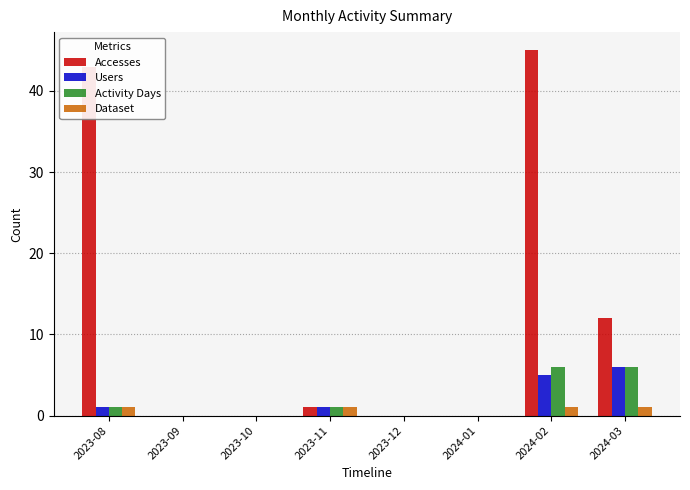

Reading left to right, list all the values displayed in this chart.

Accesses: 2023-08=43	2023-09=0	2023-10=0	2023-11=1	2023-12=0	2024-01=0	2024-02=45	2024-03=12
Users: 2023-08=1	2023-09=0	2023-10=0	2023-11=1	2023-12=0	2024-01=0	2024-02=5	2024-03=6
Activity Days: 2023-08=1	2023-09=0	2023-10=0	2023-11=1	2023-12=0	2024-01=0	2024-02=6	2024-03=6
Dataset: 2023-08=1	2023-09=0	2023-10=0	2023-11=1	2023-12=0	2024-01=0	2024-02=1	2024-03=1